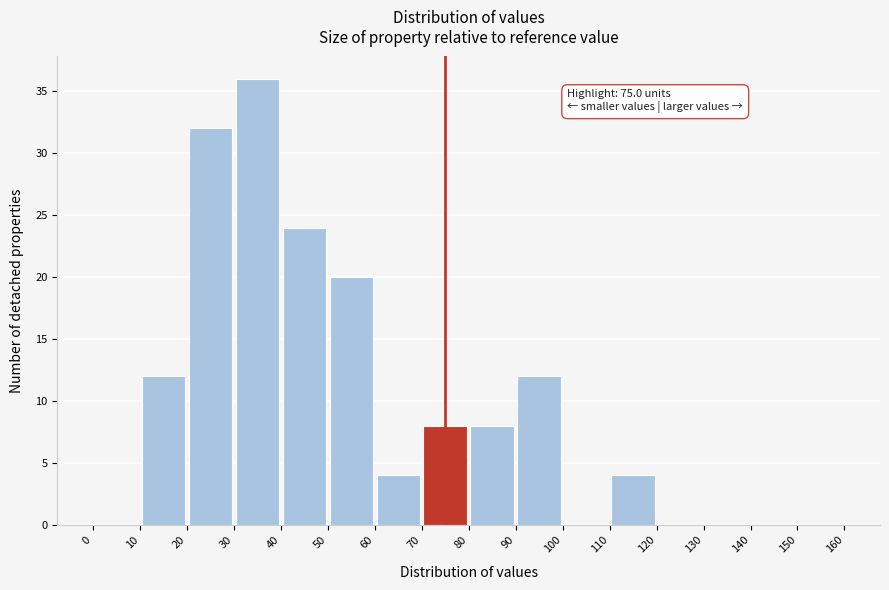

Over which range of the x-axis is the bar tallest?

30 to 40